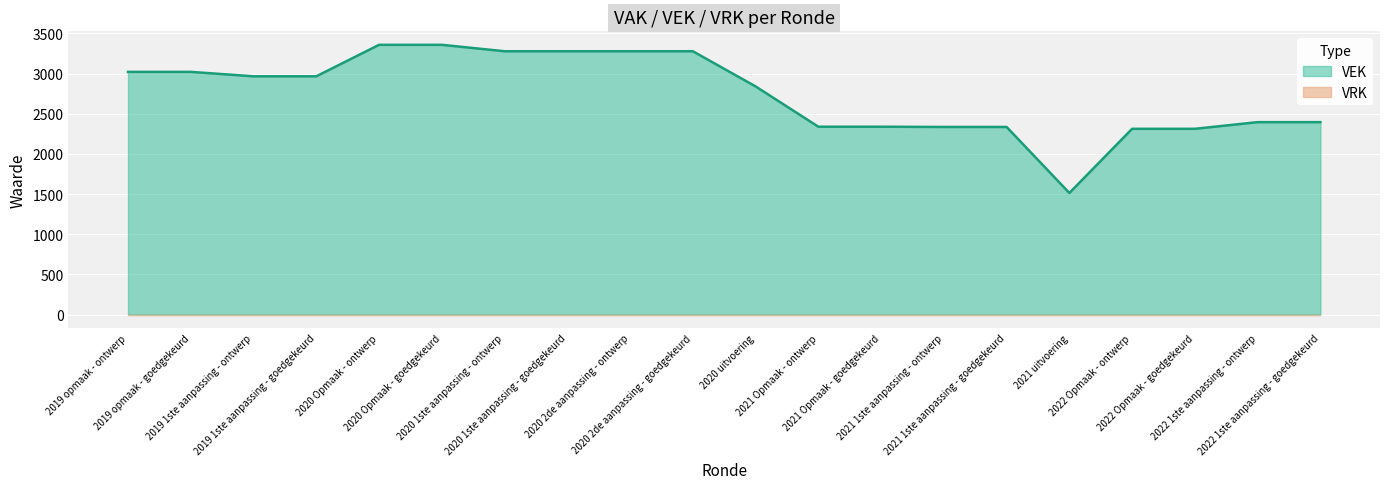

At which label does the data first exceed 2967?

2019 opmaak - ontwerp